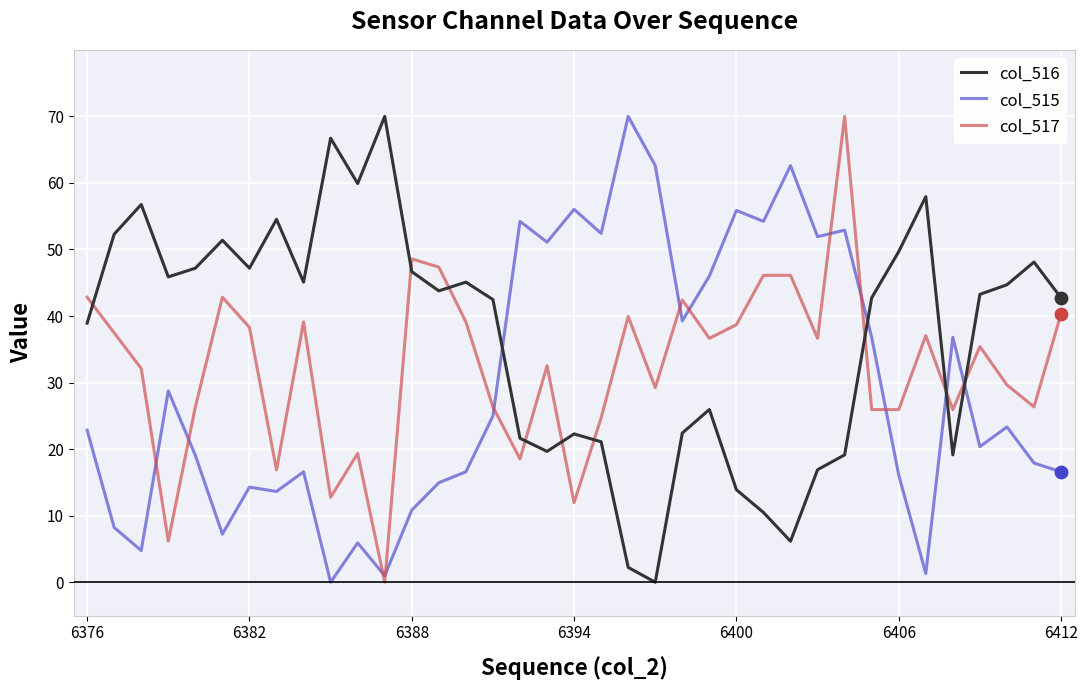

What is the difference between the maximum and minimum values in the col_517 series?

70.0